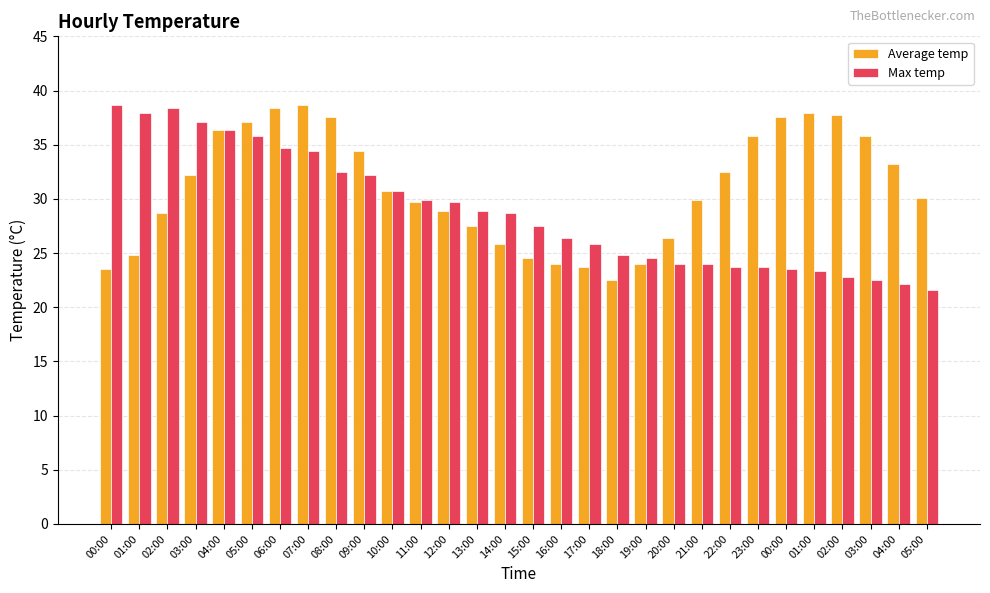

Is the value of Average temp at 12:00 greater than the value of Max temp at 09:00?

No